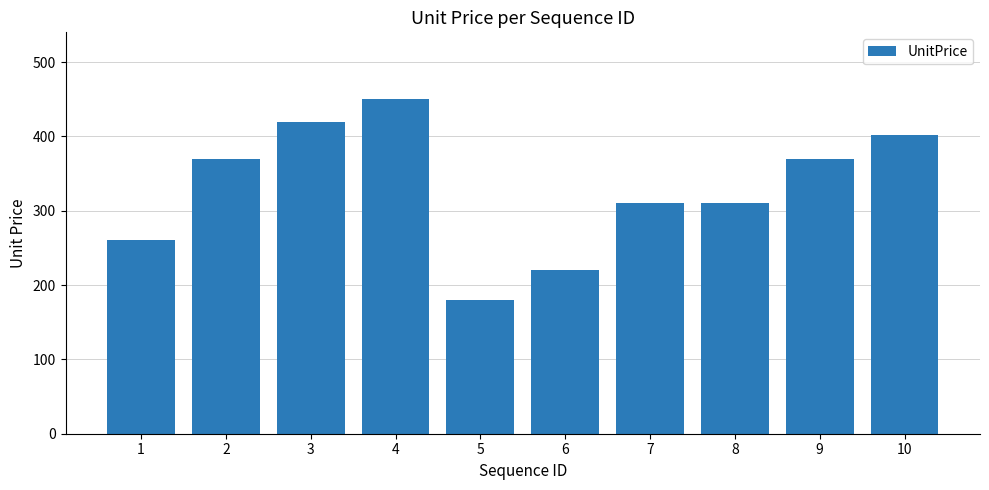

Read the value at 5.

180